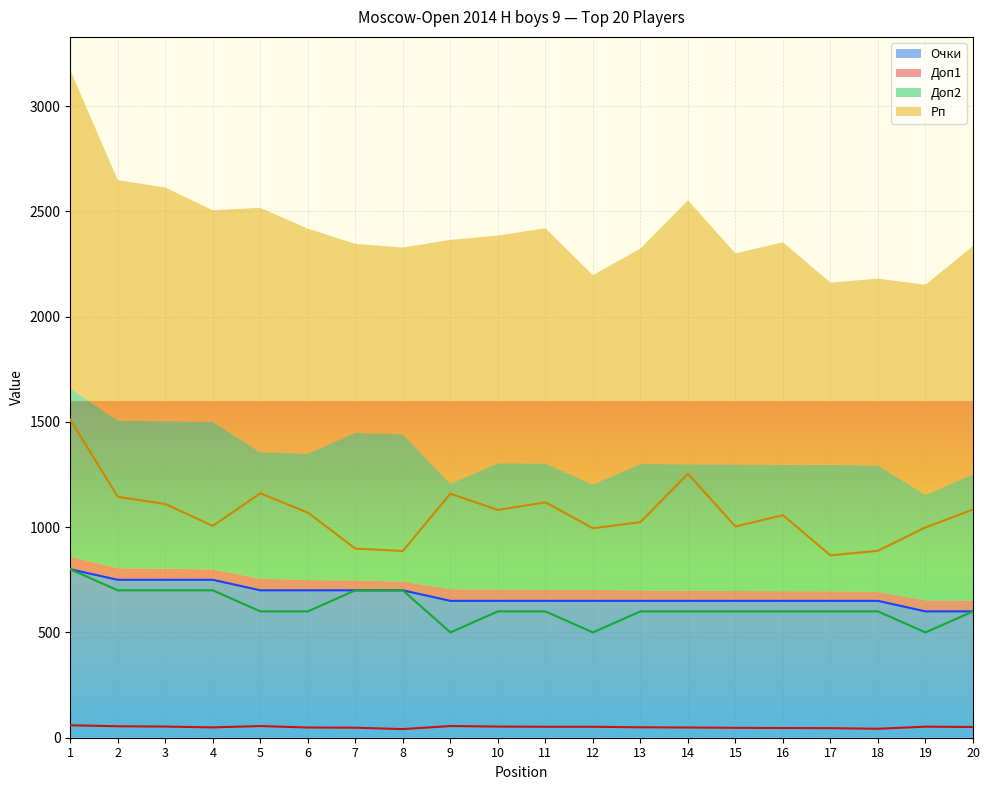

True or false: Очки and Доп2 cross at least once.

False